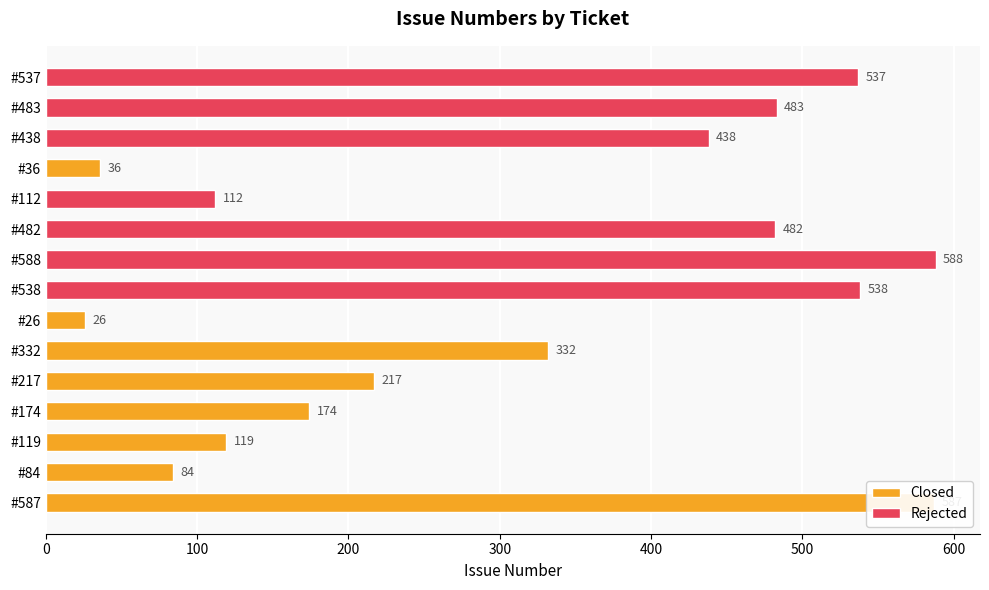

Reading left to right, transcribe all the data shown in this chart.

587	84	119	174	217	332	26	538	588	482	112	36	438	483	537